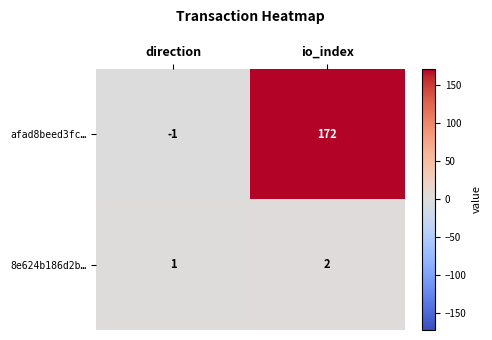

The 8e624b186d2b… series shows 3 at io_index. True or false?

False